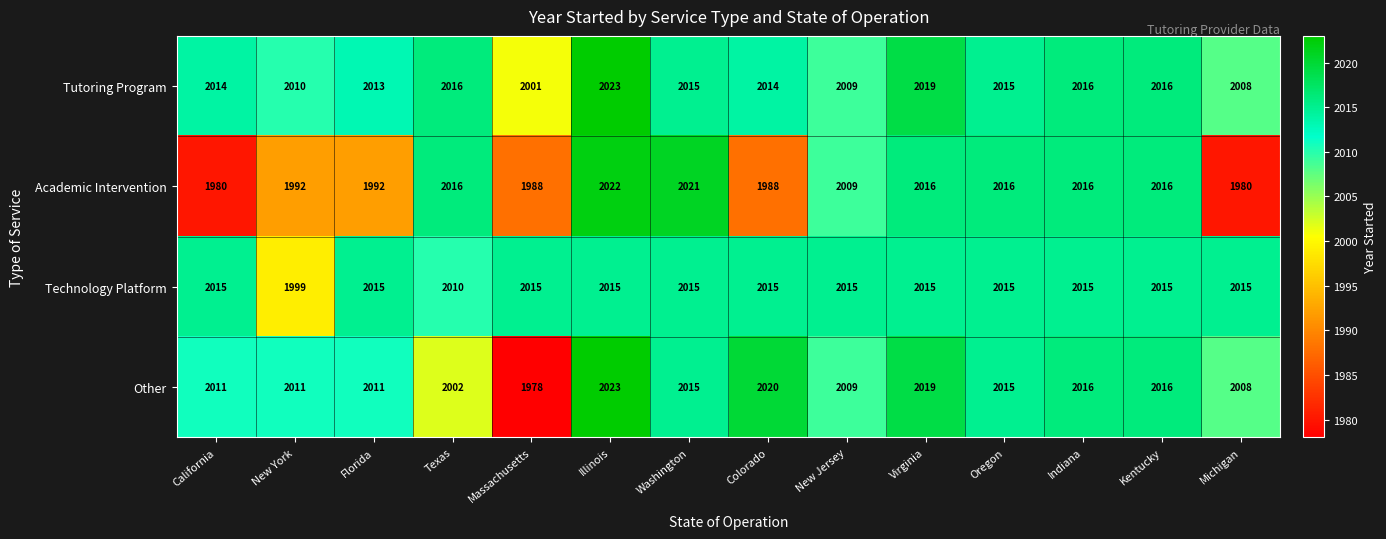

Rank the series at Massachusetts from highest to lowest value.

Technology Platform, Tutoring Program, Academic Intervention, Other